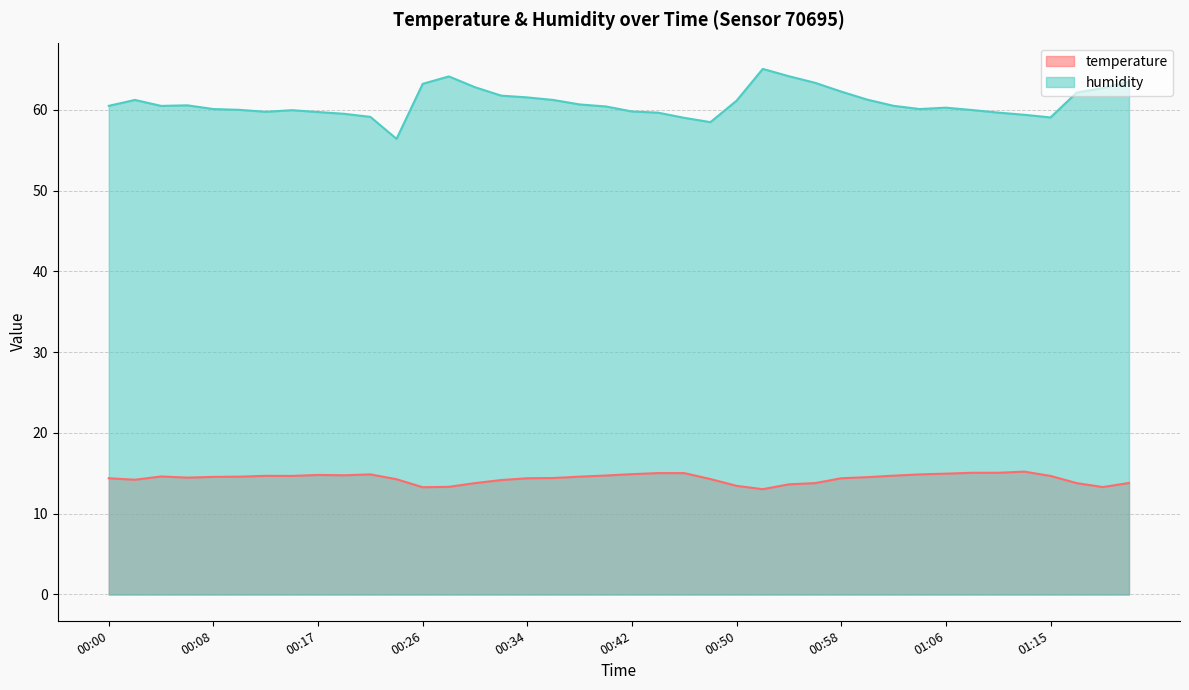

How many data points in humidity are above 60?

25